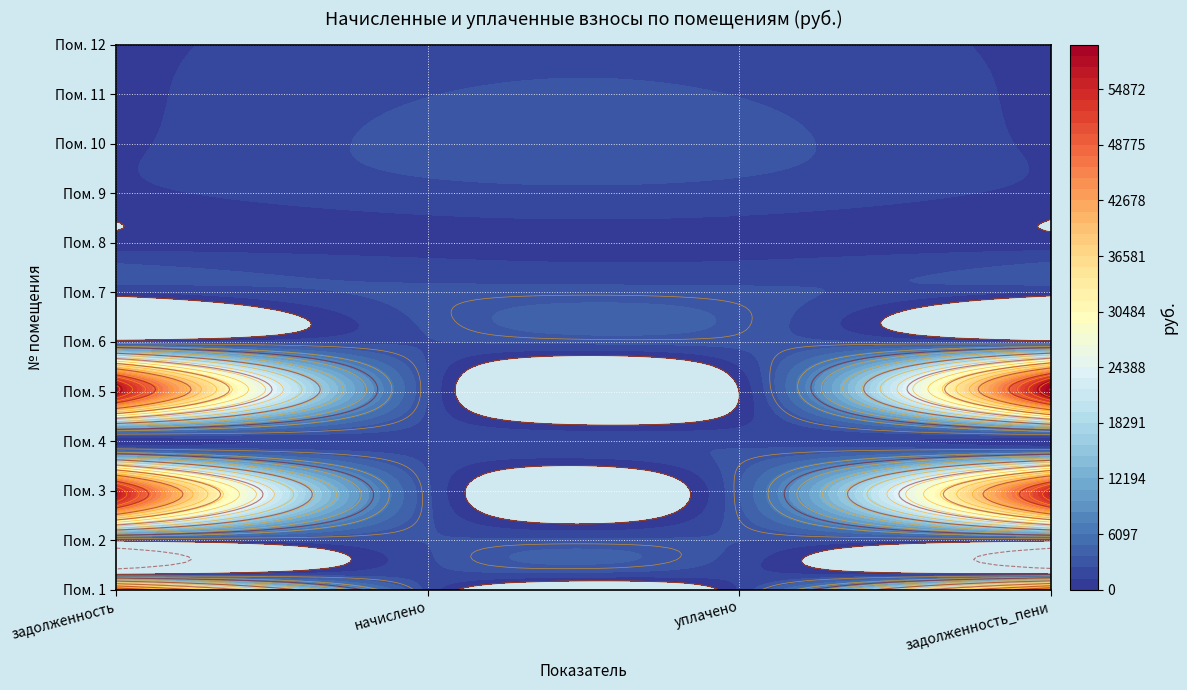

List the series in order of their peak value, highest first.

5, 3, 1, 6, 7, 10, 2, 11, 12, 4, 9, 8